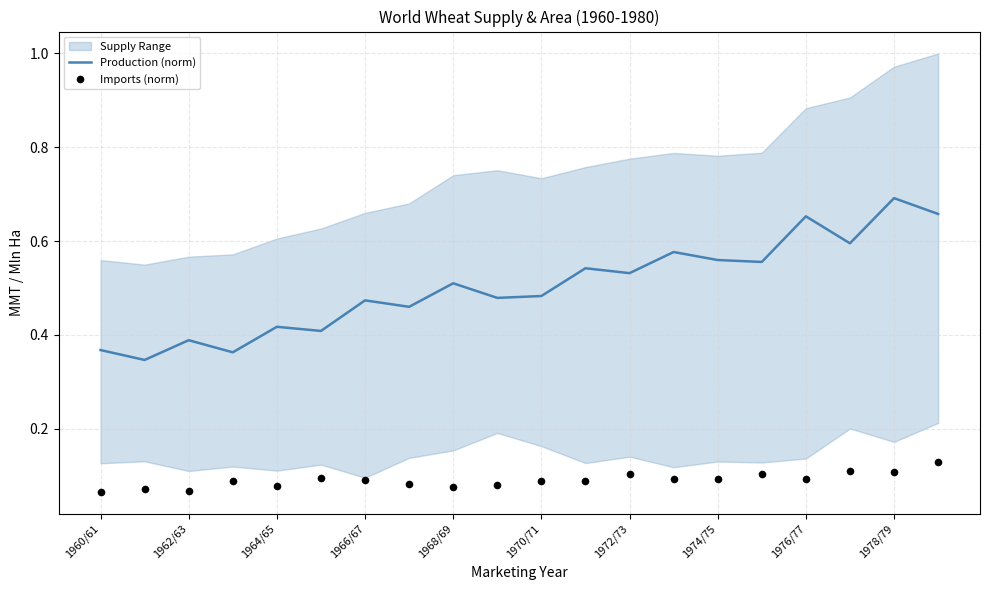

Which series has the widest spread of Y values?

Production (norm)